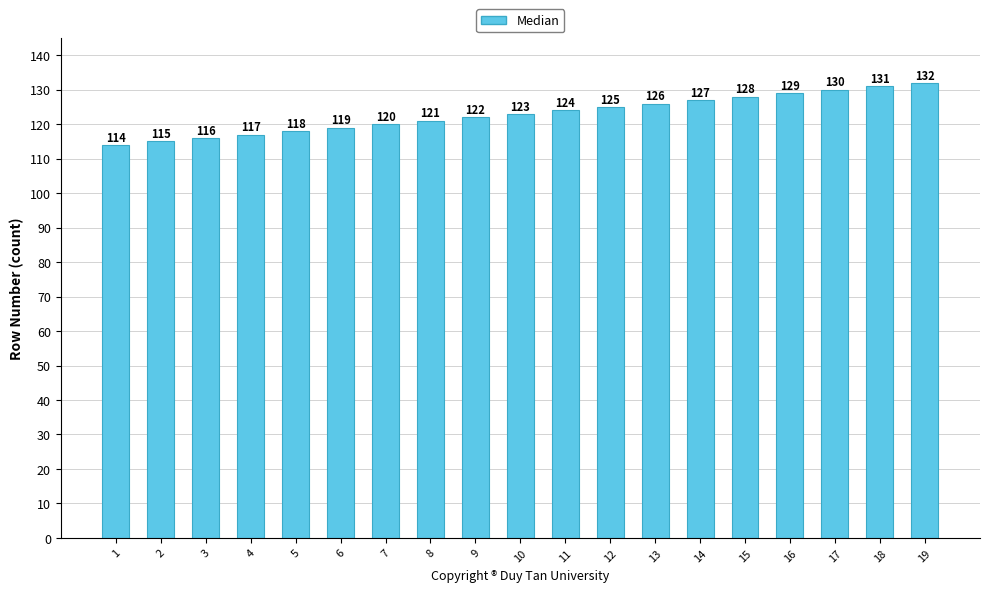

Read the value at 18.

131